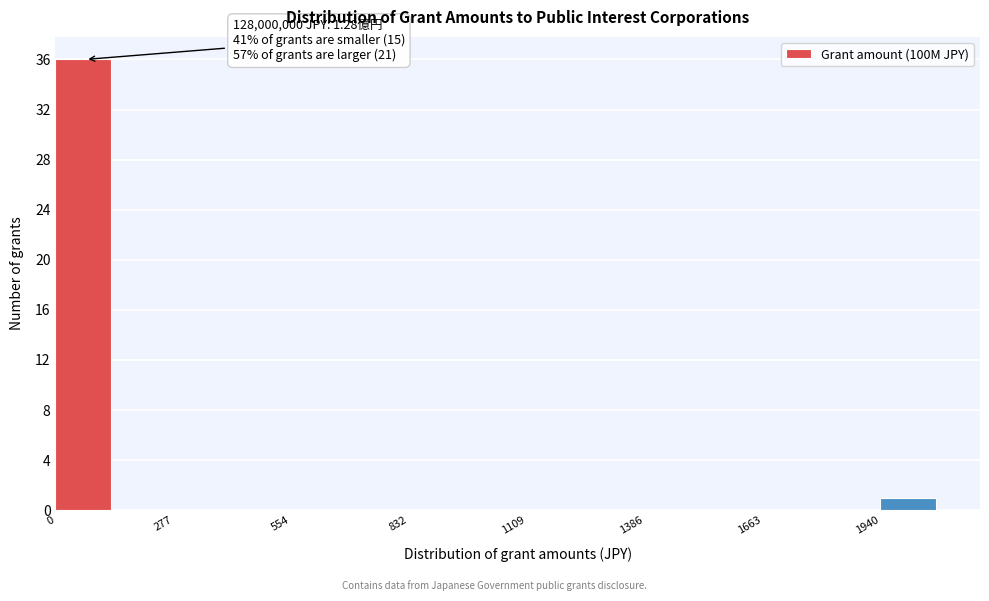

Read against the x-axis, roughly where is the centre of the tallest bar?

50